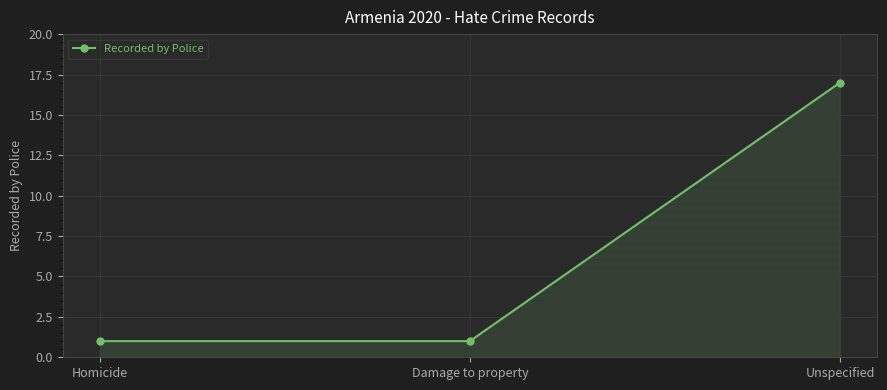

What is the sum of the values at Unspecified and Homicide?

18